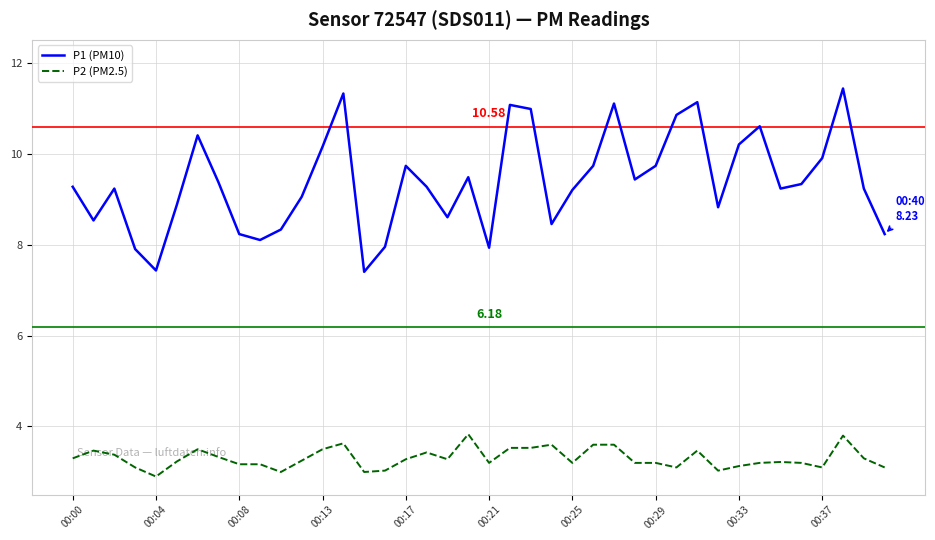

Which series has the largest total across all categories?

P1 (PM10)